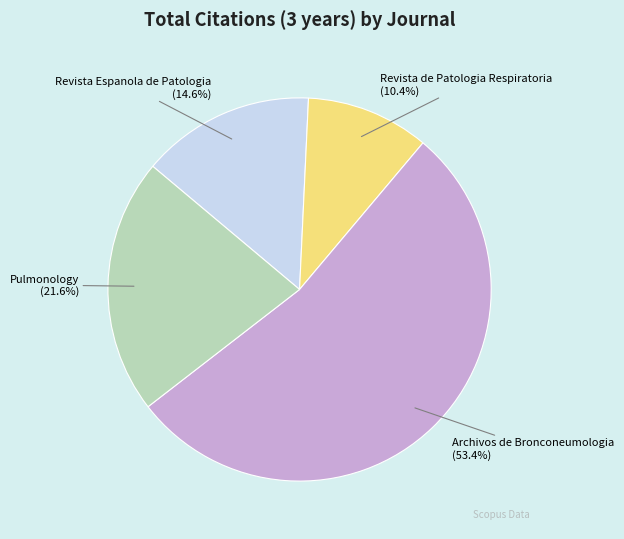

Approximately how many times larger is the value at Archivos de Bronconeumologia compared to Revista de Patologia Respiratoria?

5.1